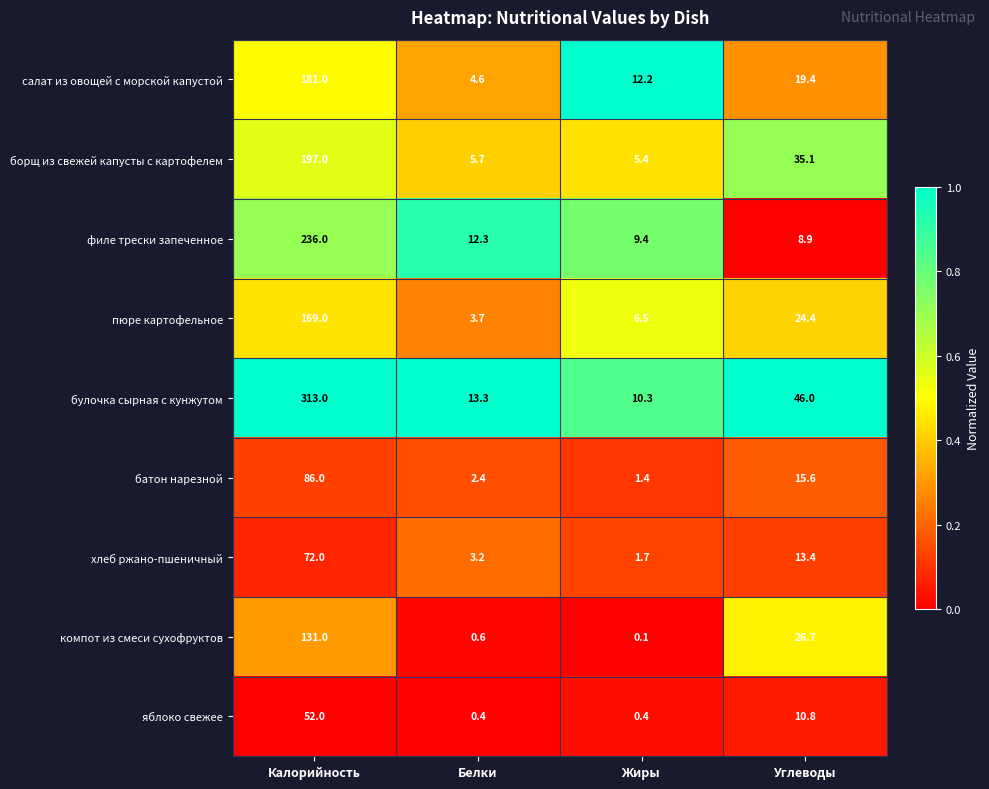

Which series changed the most between Белки and Углеводы?

булочка сырная с кунжутом